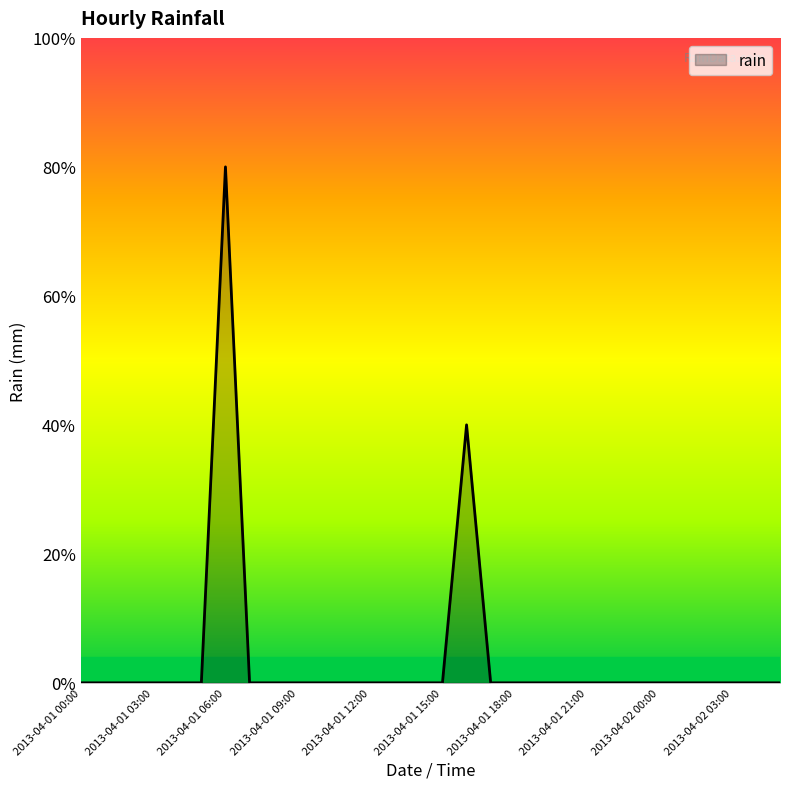

Does the chart display data point markers on the line(s)?

No